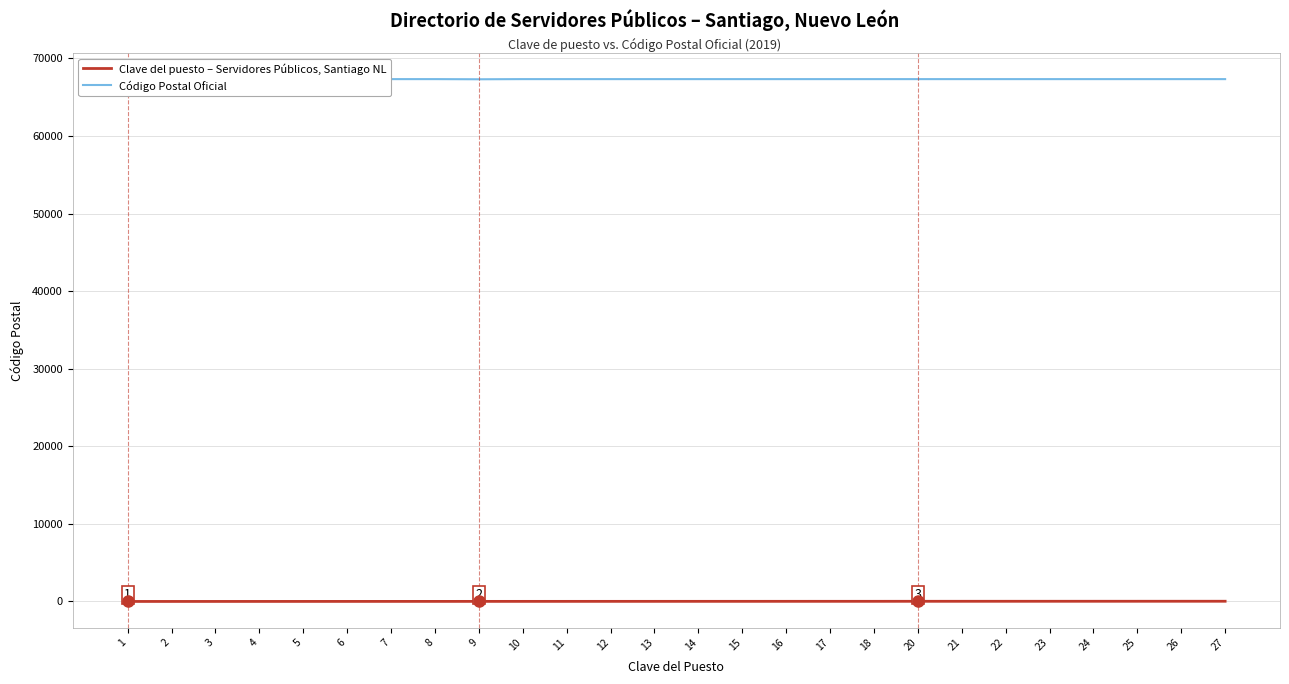

At 7, list the series in order from smallest to largest.

Clave del puesto – Servidores Públicos, Santiago NL, Código Postal Oficial